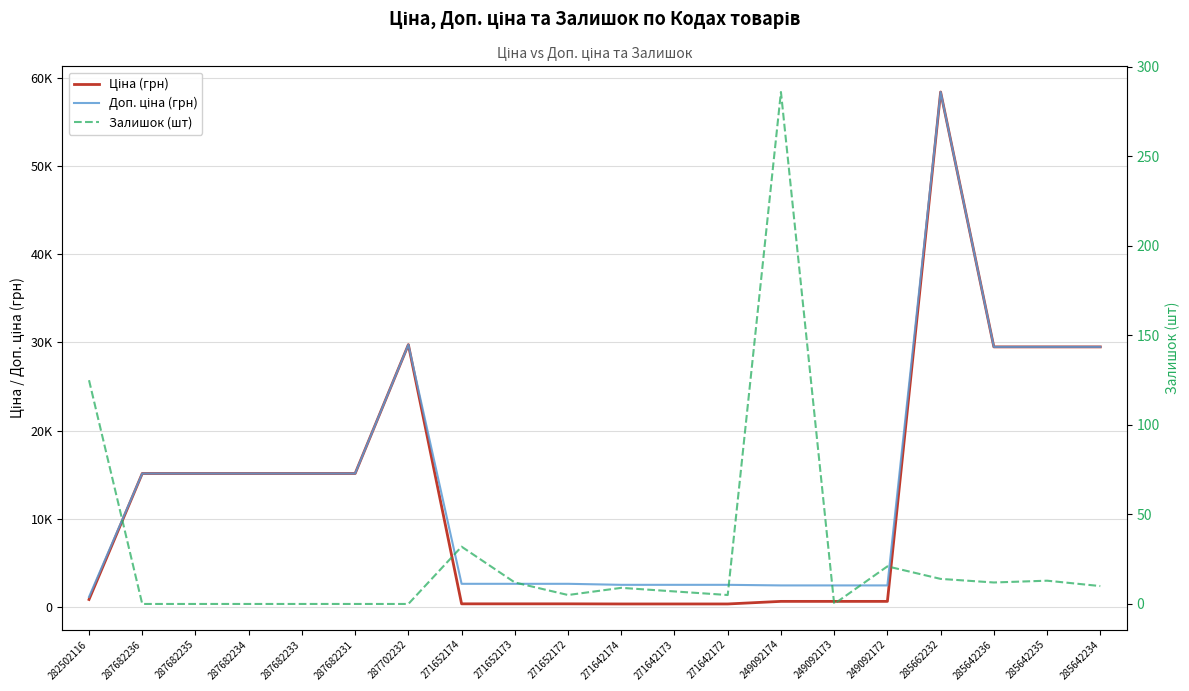

What is the total value across all series at 249092173?

3018.6